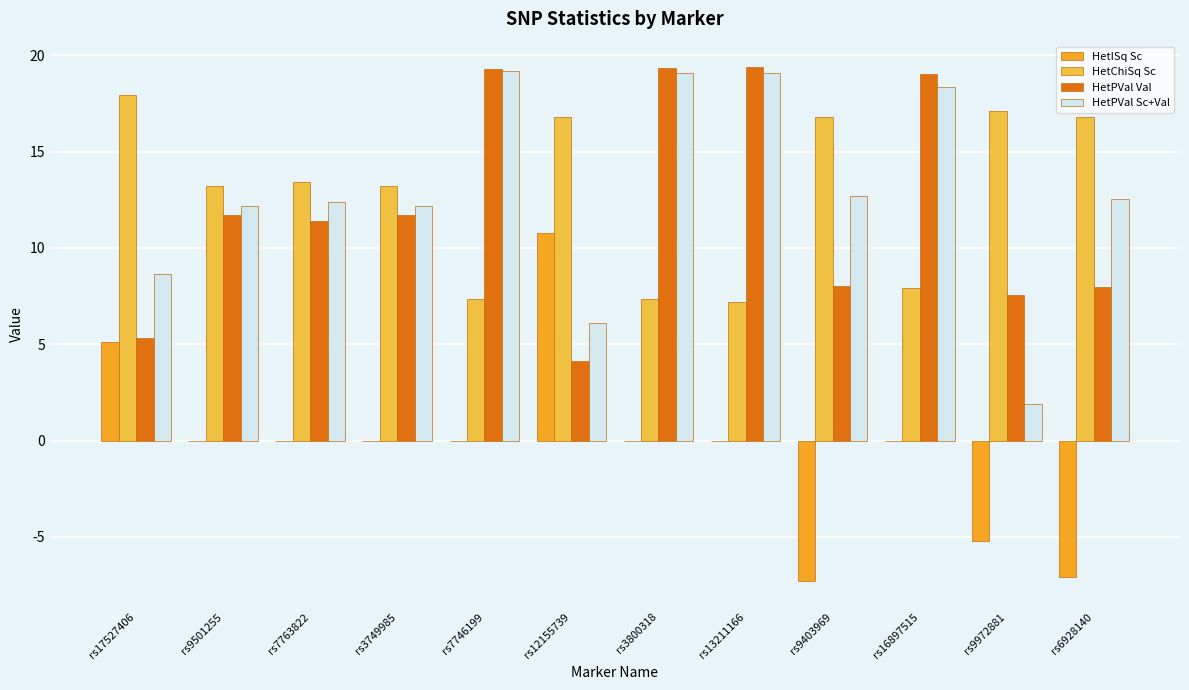

Is the value of HetPVal Sc+Val at rs9403969 greater than the value of HetISq Sc at rs9972881?

Yes